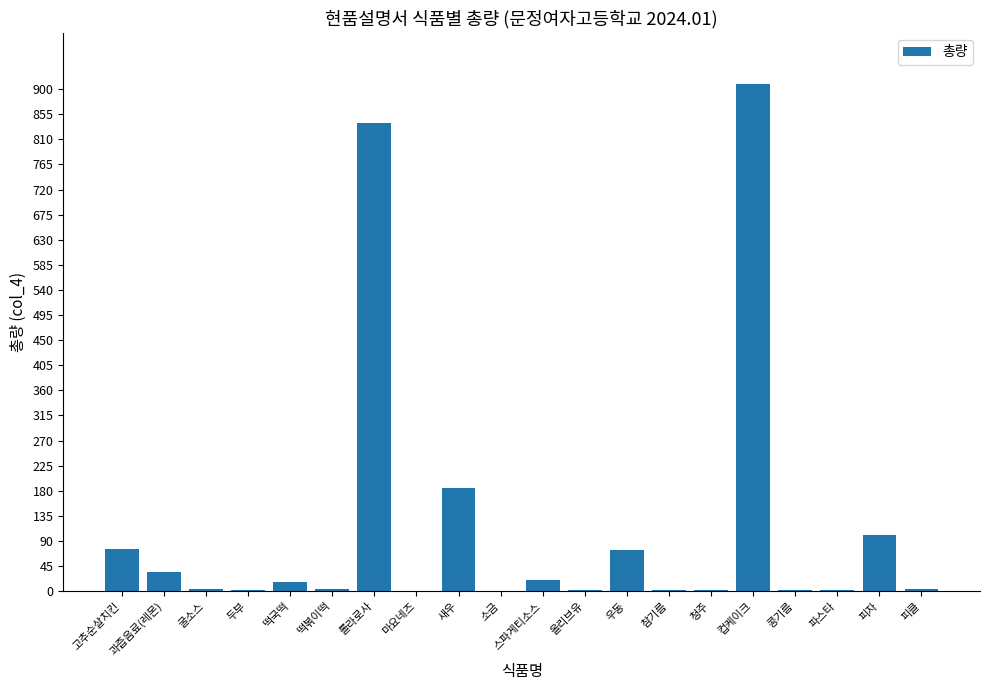

Are the bars horizontal?

No